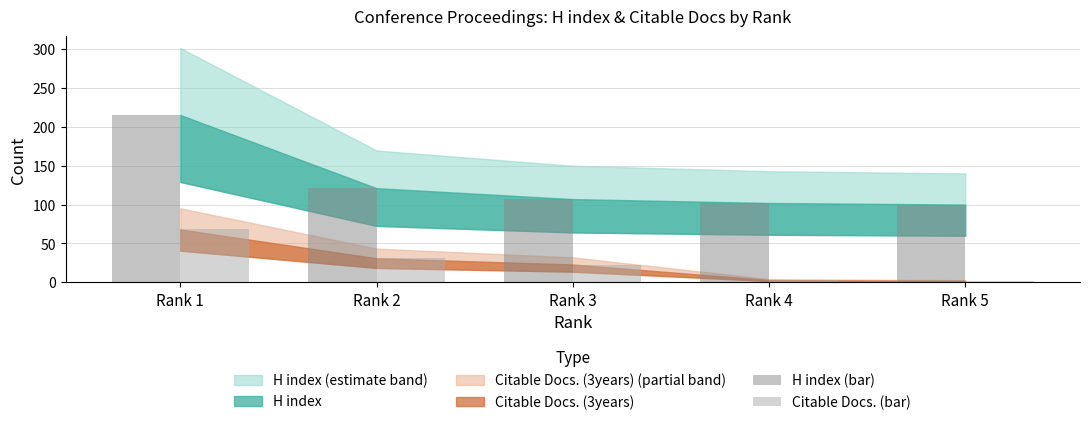

The H index (bar) series shows 168 at Rank 5. True or false?

False